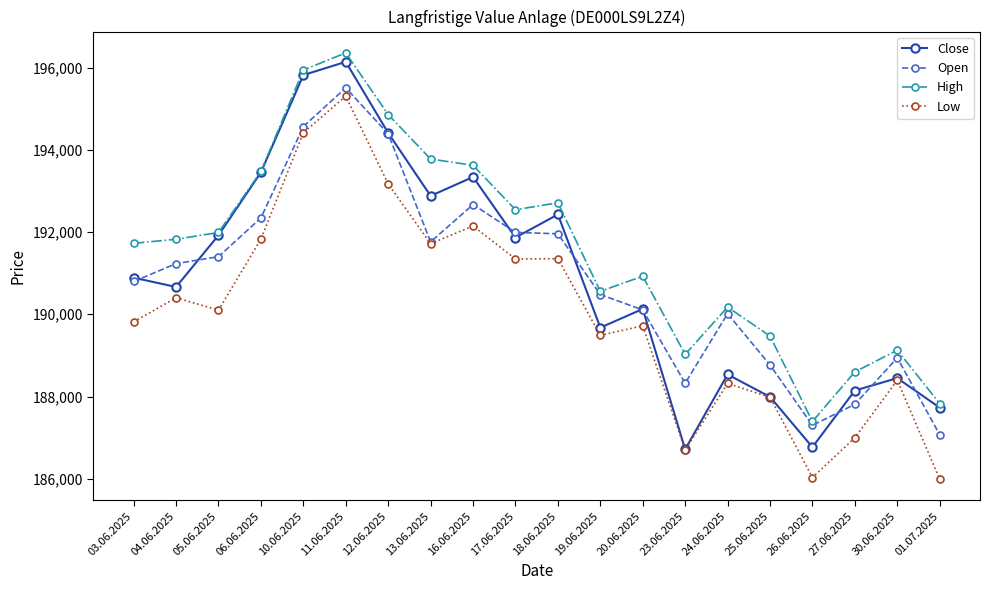

True or false: Close has a value of 193453 at 06.06.2025.

True